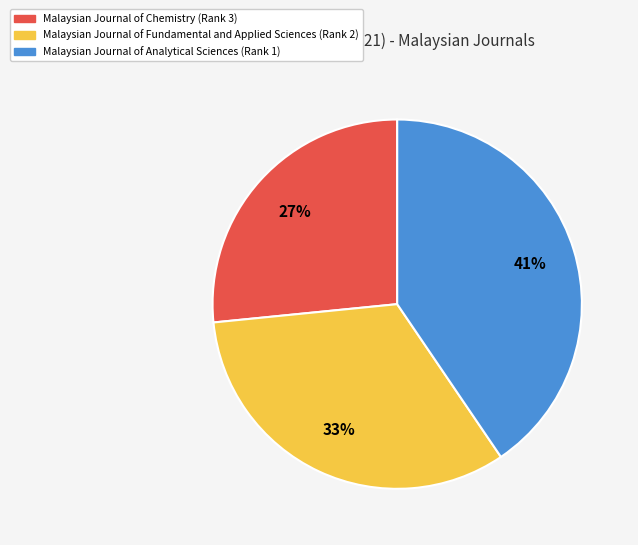

Count the number of slices in the pie.

3